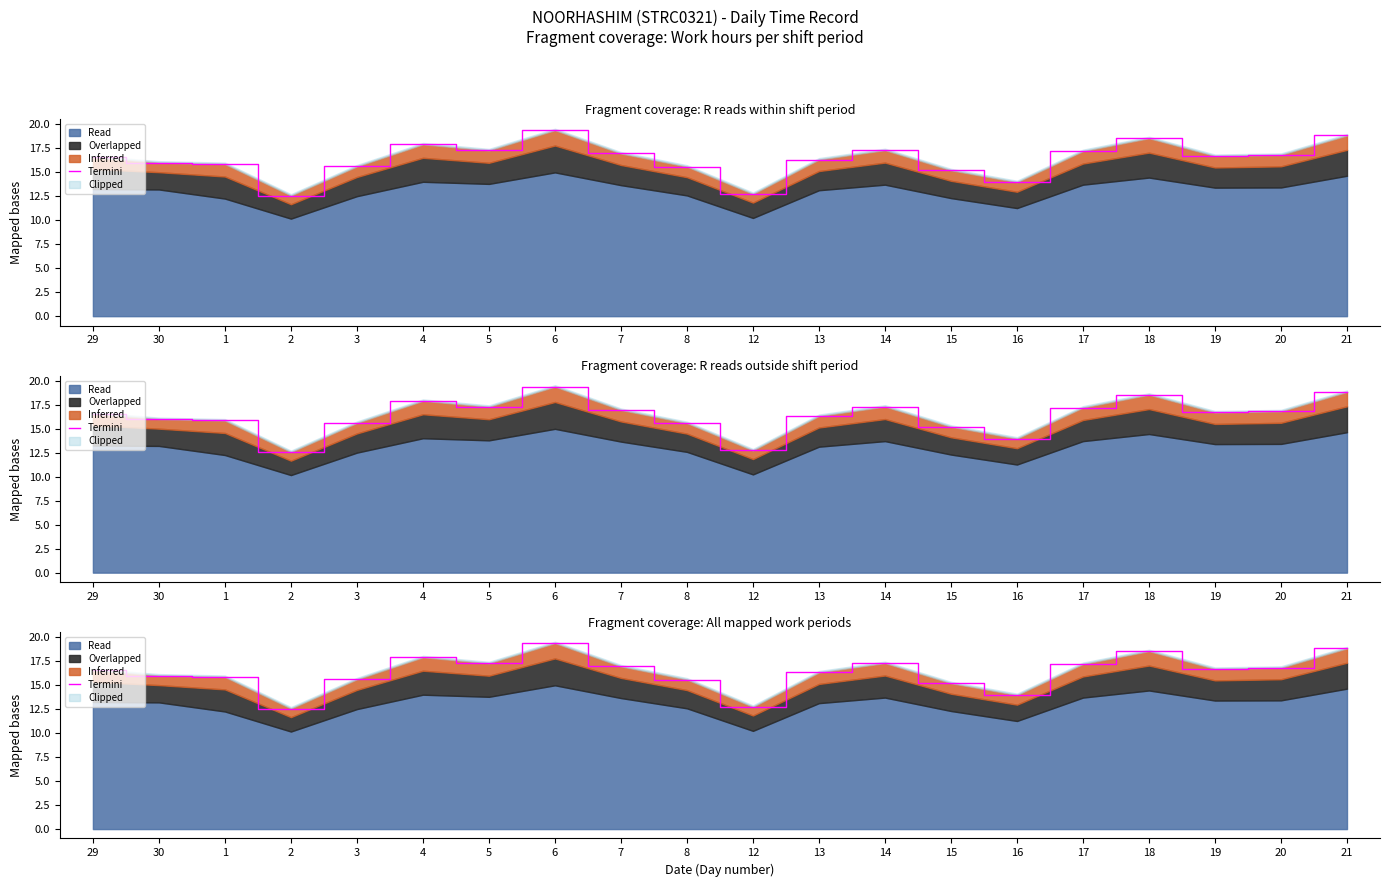

Rank the categories by value from lowest to highest.

2, 12, 16, 15, 8, 3, 1, 30, 13, 29, 19, 20, 7, 17, 5, 14, 4, 18, 21, 6